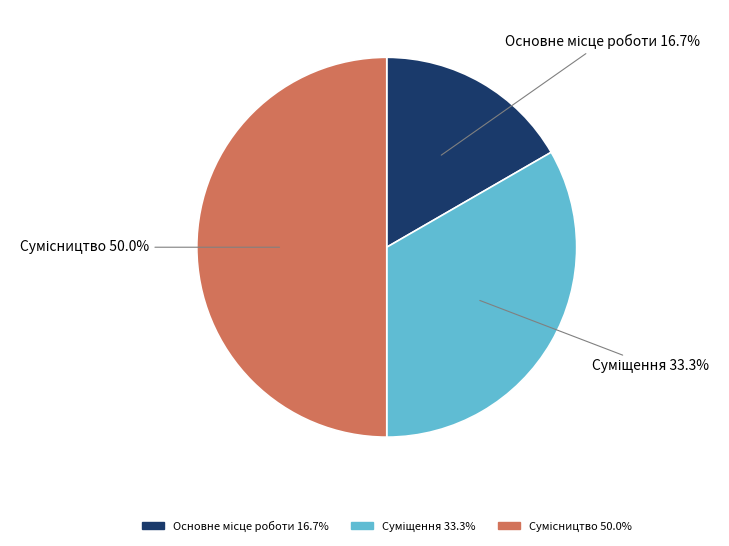

Is Основне місце роботи the majority of the pie?

No